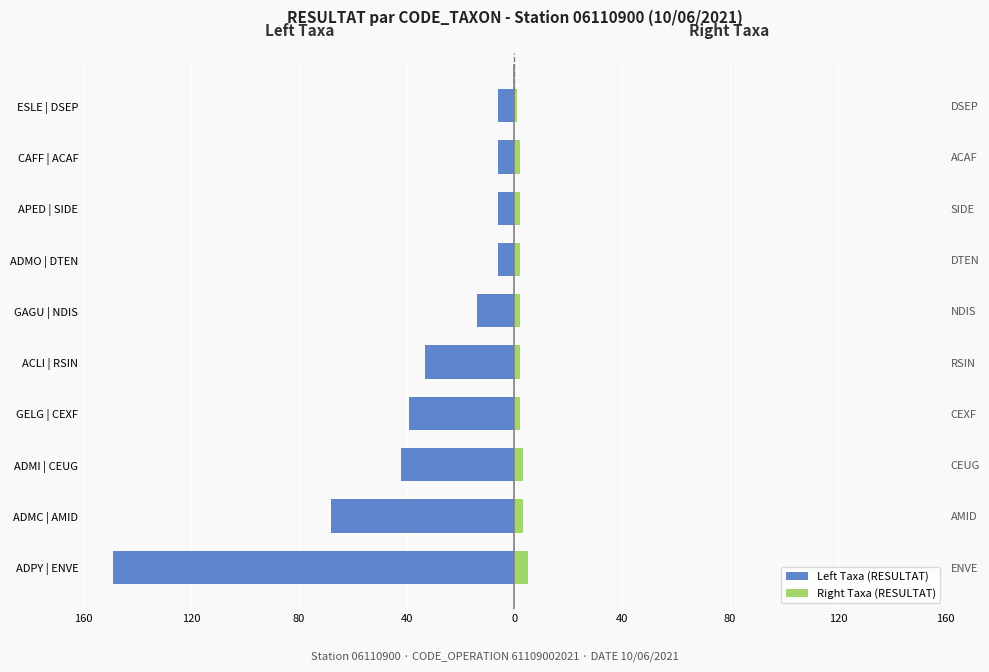

The value of Right Taxa (RESULTAT) at GELG | CEXF is 3. True or false?

False